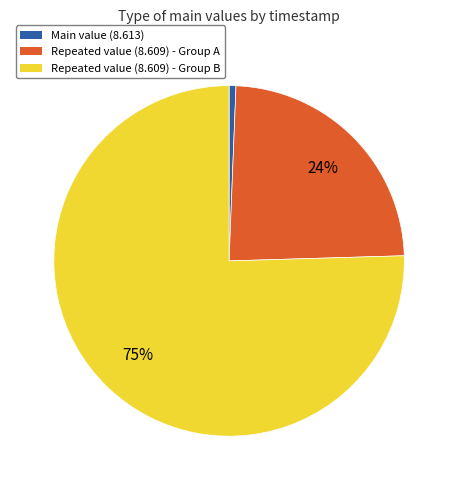

Do Repeated value (8.609) - Group B and Main value (8.613) together represent more than half of the pie?

Yes